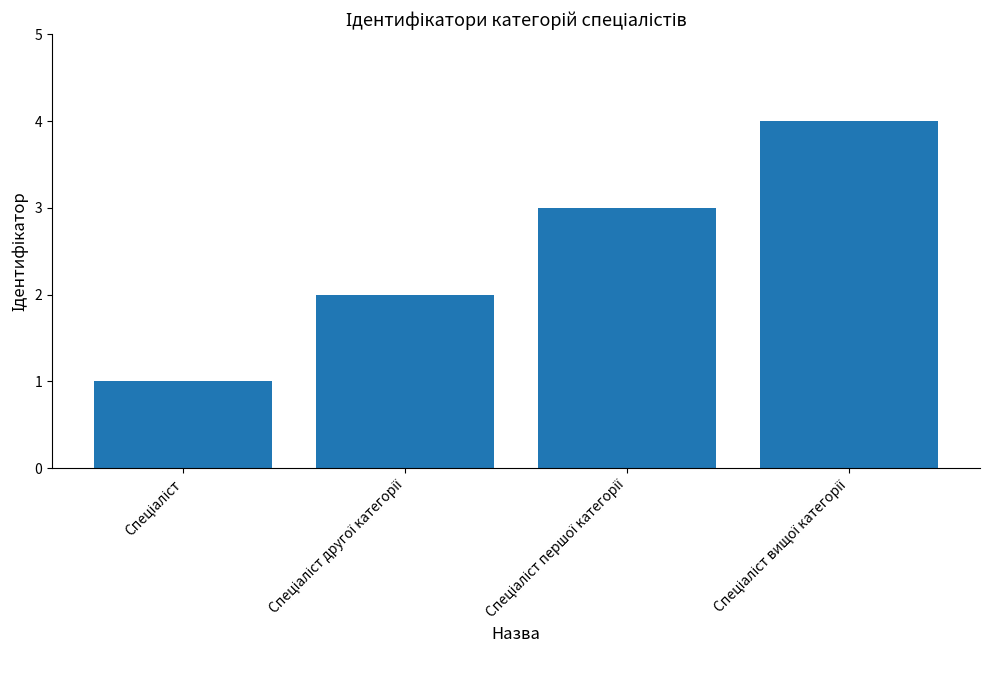

What is the maximum value shown in the chart?

4